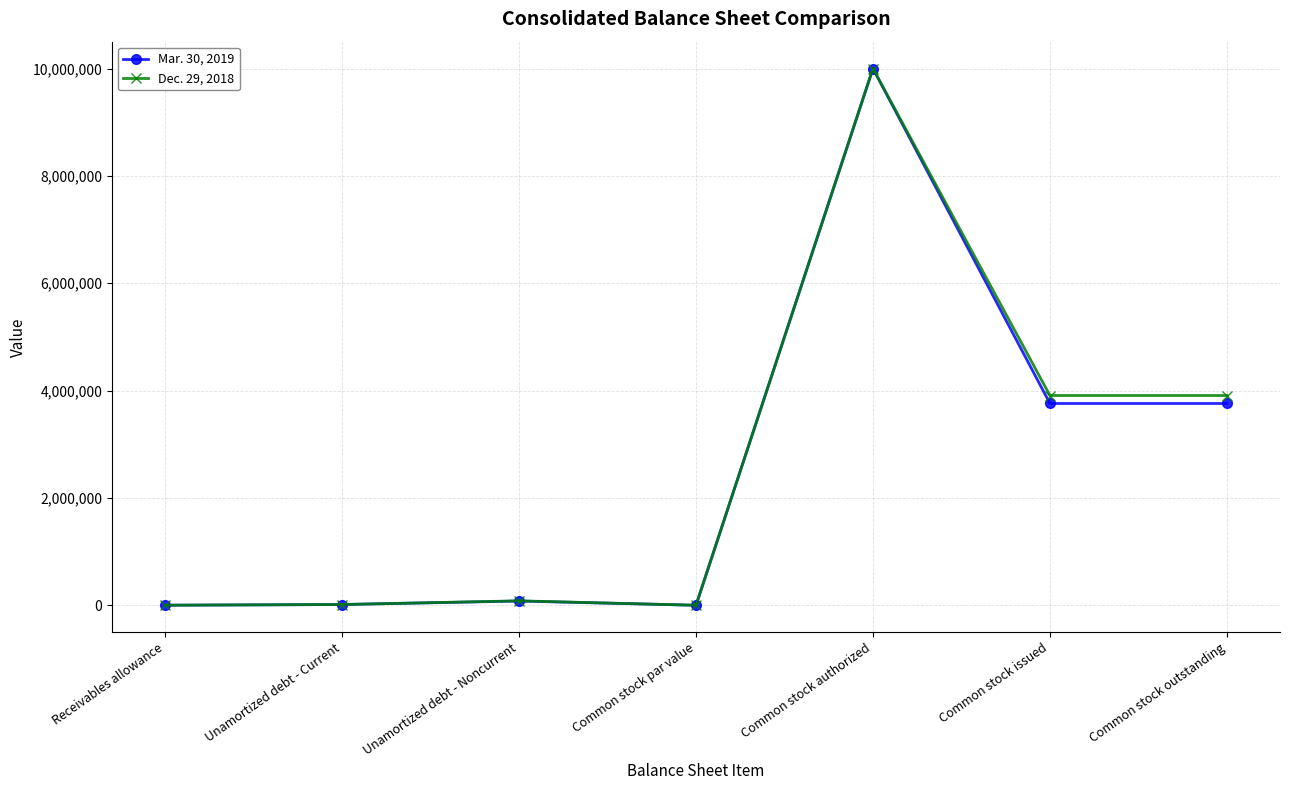

The value of Mar. 30, 2019 at Common stock issued is 5663146. True or false?

False